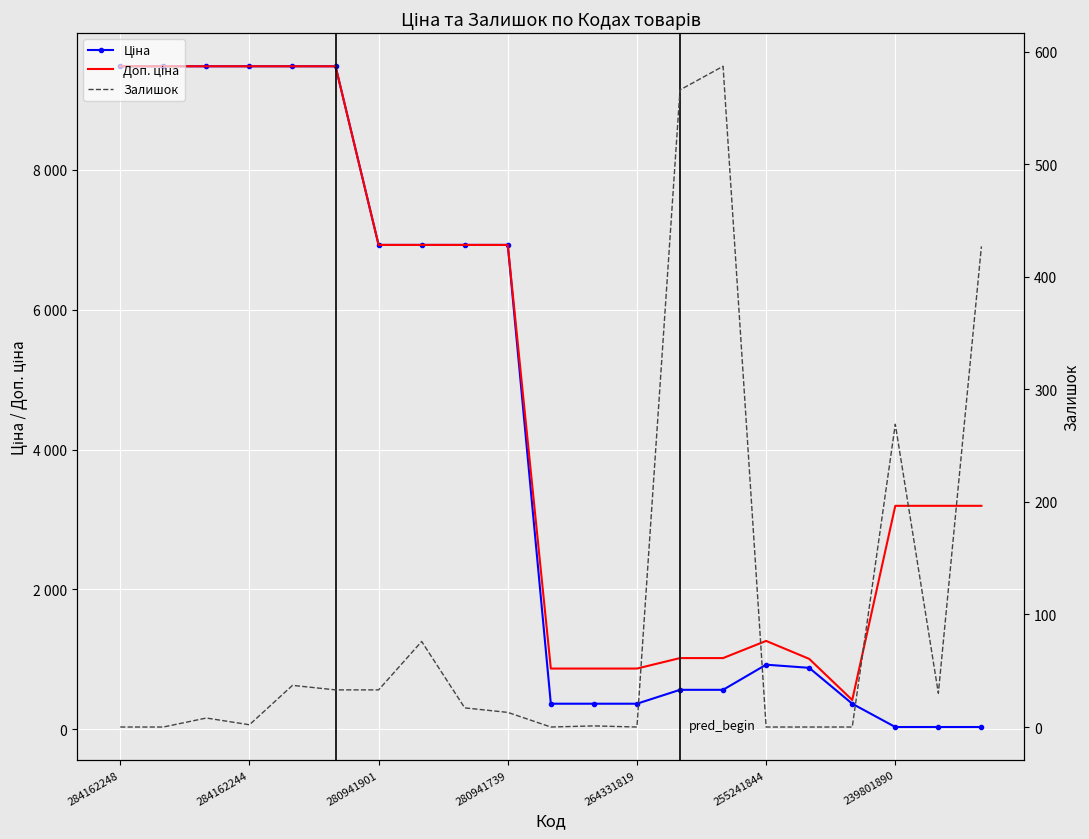

True or false: Ціна and Залишок cross at least once.

True